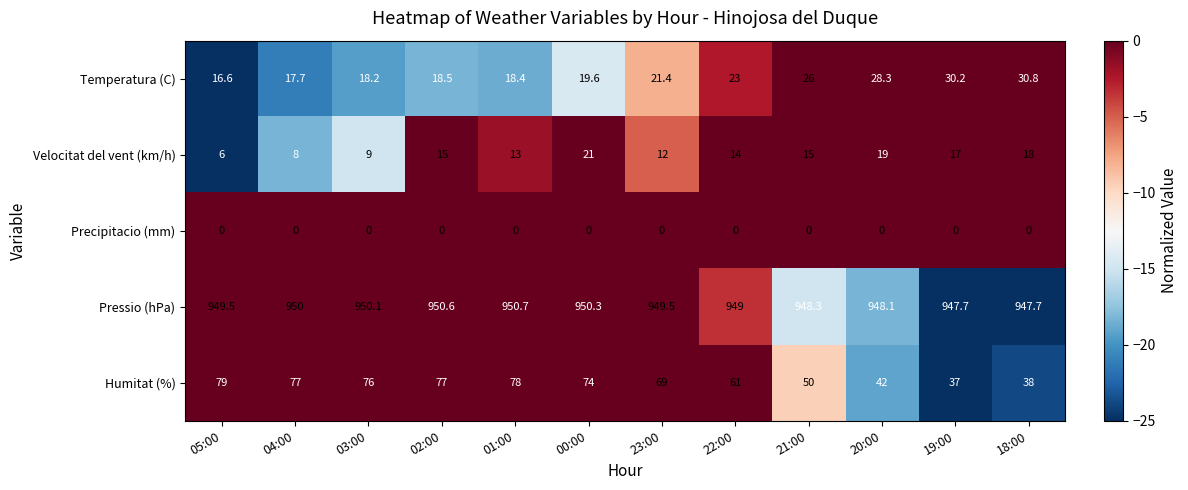

What is the average value of the Velocitat del vent (km/h) series?

13.9